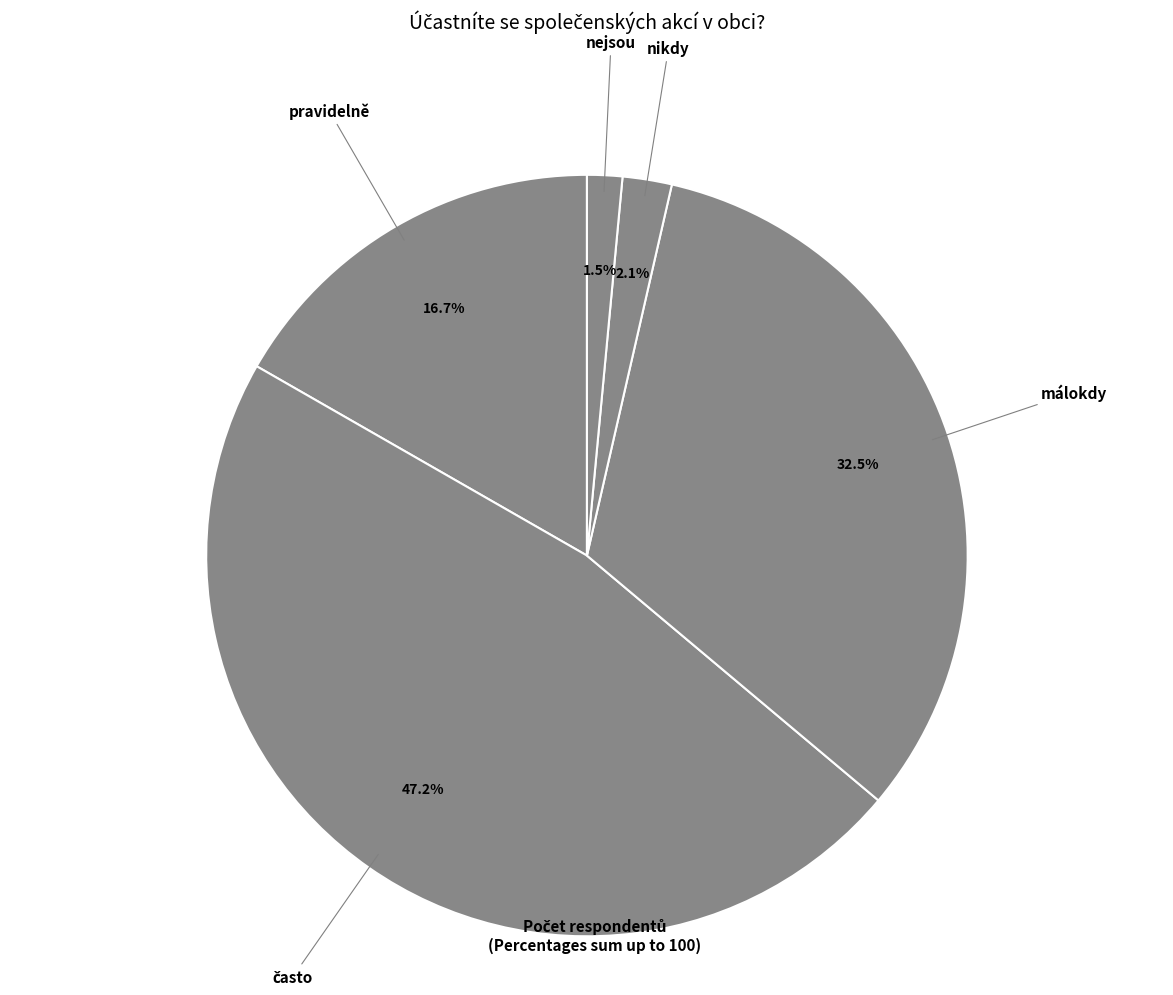

The nejsou slice represents 13% of the pie. True or false?

False